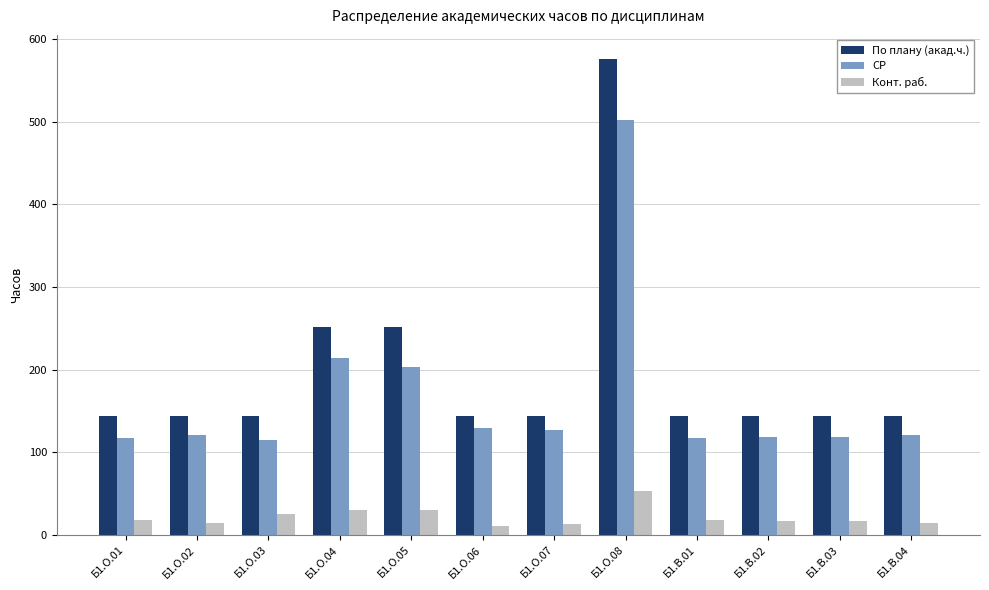

What is the minimum value for СР?

114.9